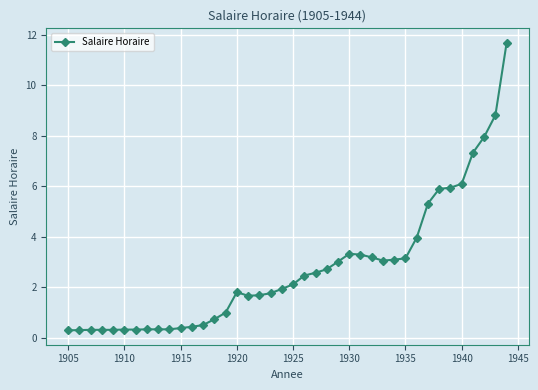

What is the maximum value shown in the chart?

11.7